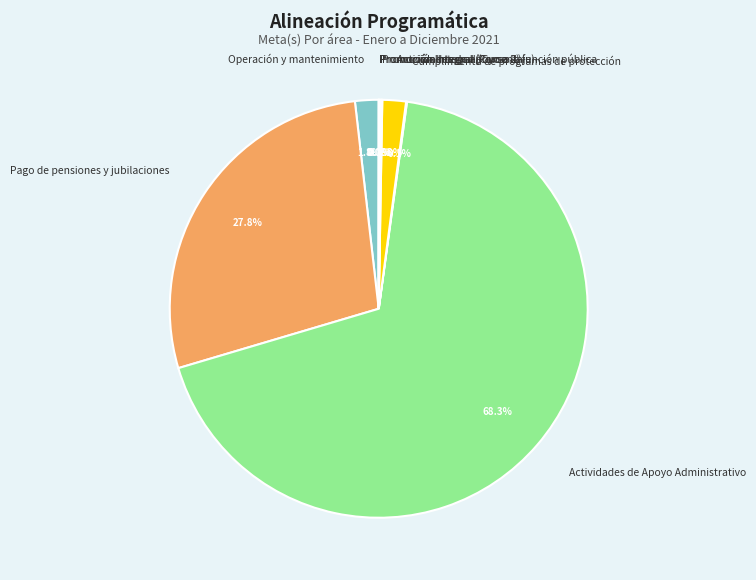

What percentage is NOT represented by Operación y mantenimiento?

98.2%